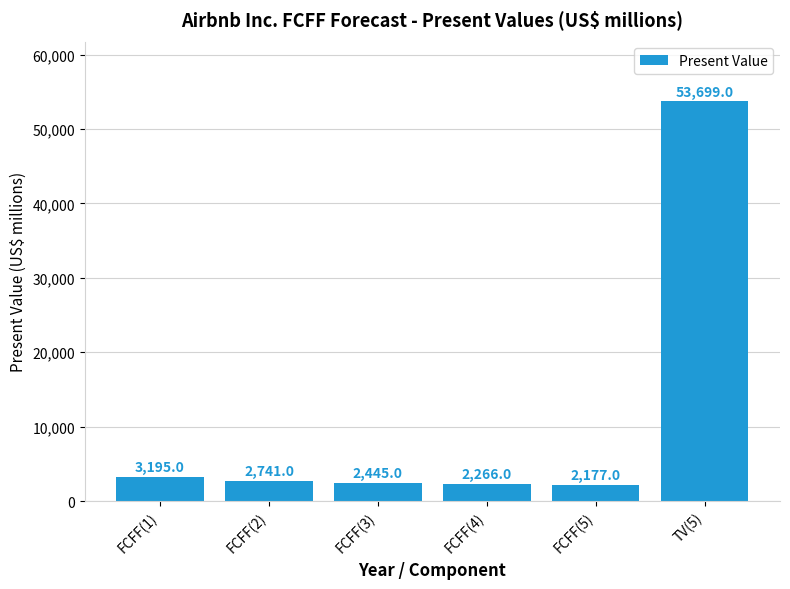

Reading left to right, what are all the values shown in this chart?

FCFF(1)=3195	FCFF(2)=2741	FCFF(3)=2445	FCFF(4)=2266	FCFF(5)=2177	TV(5)=53699